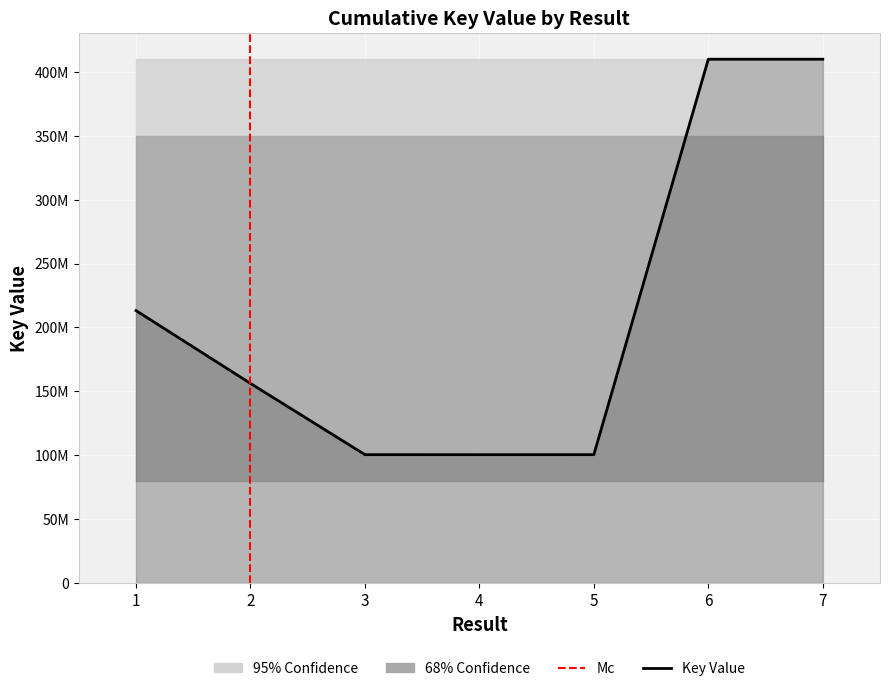

What is the value of the 3rd point from the left?

100441990